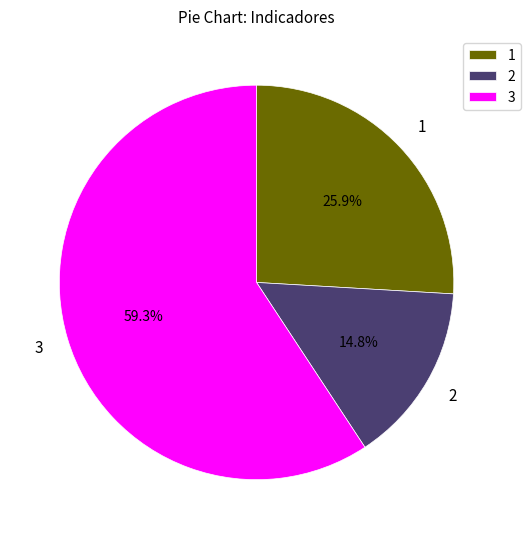

Does any single category account for the majority?

Yes